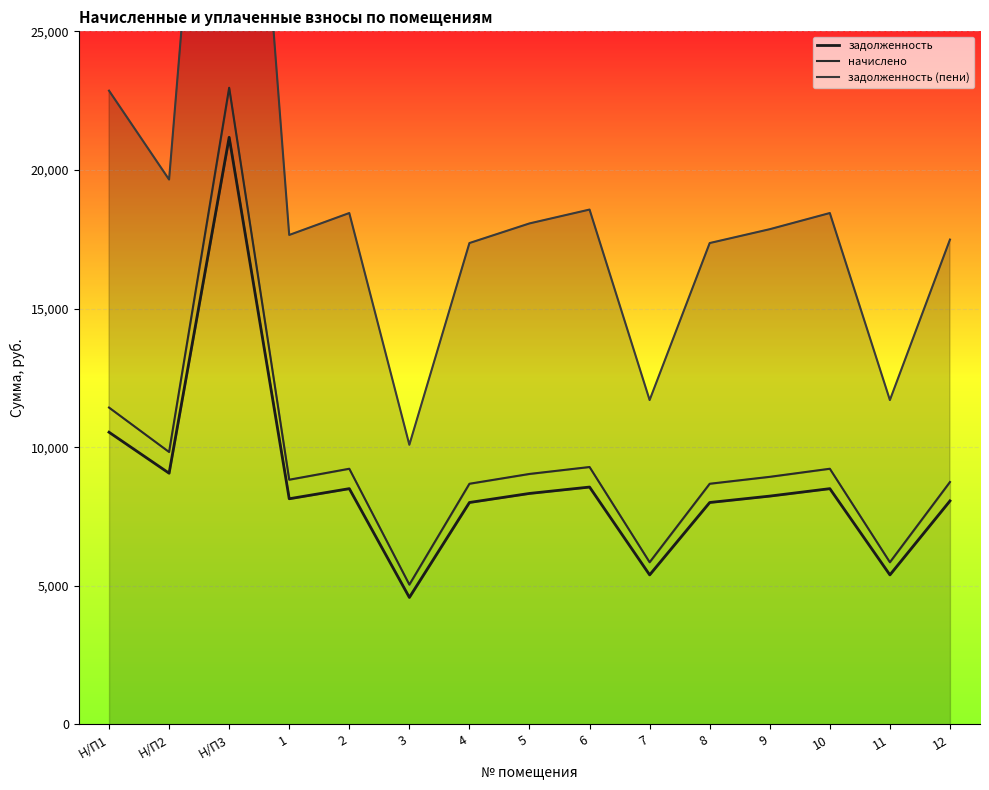

What is the difference between the задолженность values at 2 and 8?

499.2